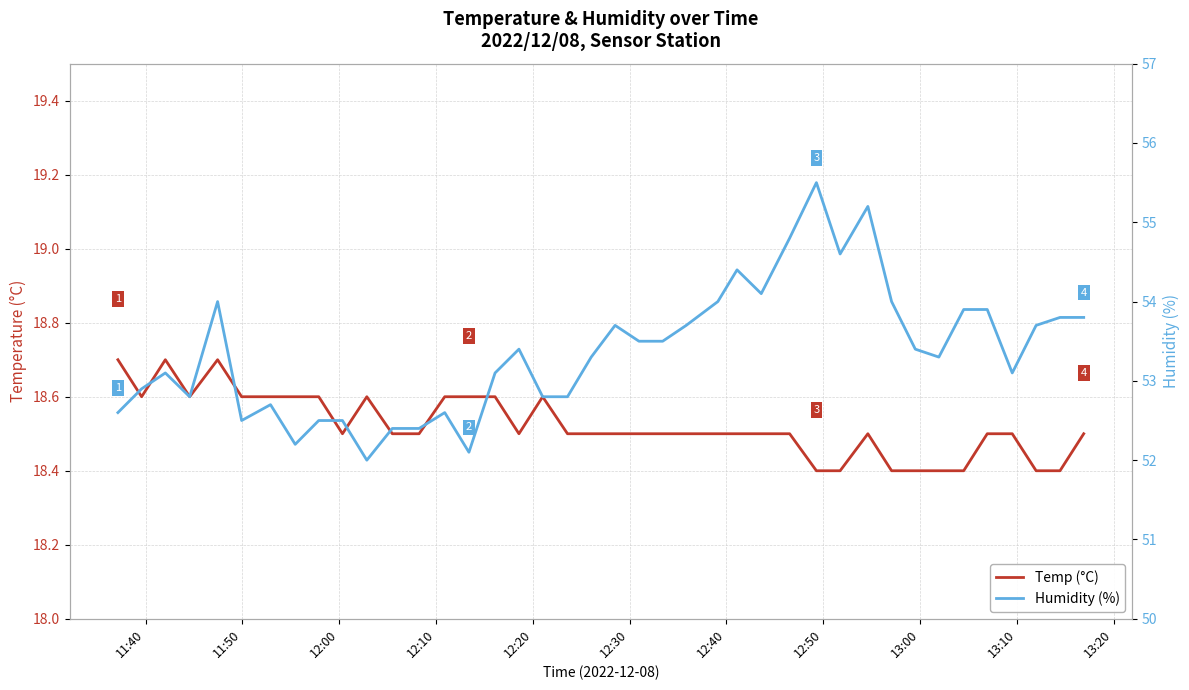

Count the Temp (°C) values in the range 18 to 19.

40